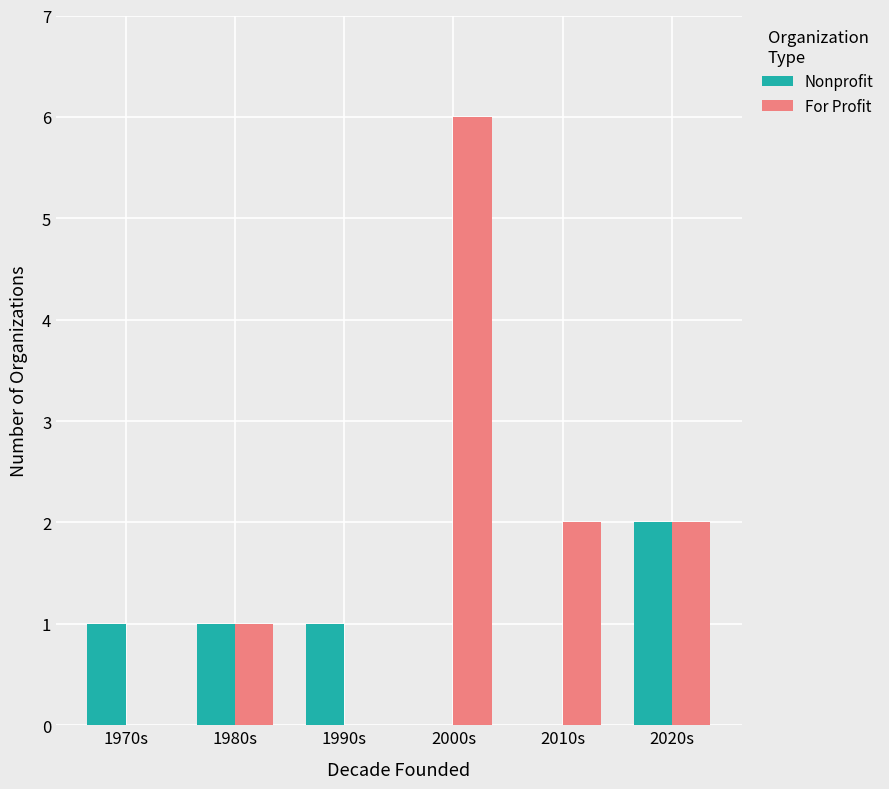

True or false: Nonprofit has a value of 0 at 1980s.

False